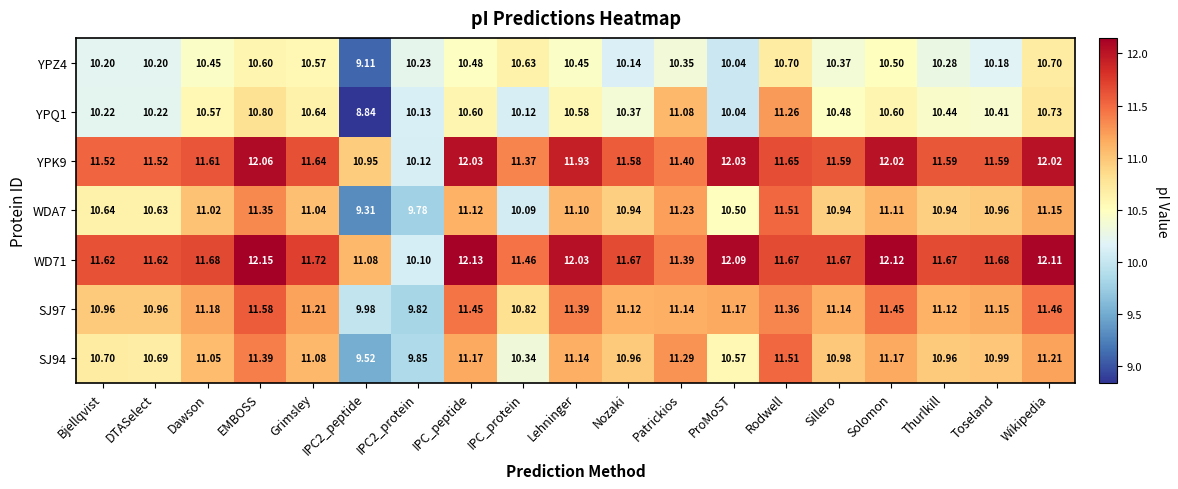

Which category has the highest value in the YPQ1 series?

Rodwell